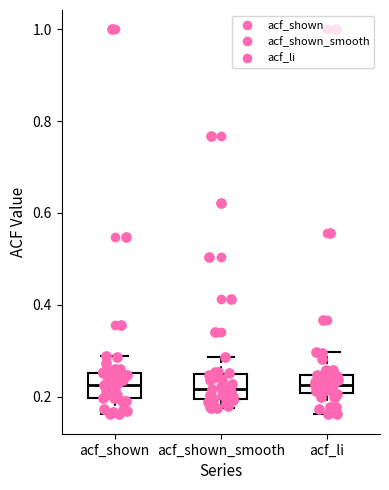

Reading left to right, transcribe this box plot: for each box, give where its median line is, the range the box spans, and where its two whiskers end, as read against the y-axis. The values are not printed on the chart, so give them approximately, as read against the axis.

acf_shown: median 0.22, box 0.20 to 0.26, whiskers 0.16 to 0.28
acf_shown_smooth: median 0.22, box 0.20 to 0.24, whiskers 0.18 to 0.28
acf_li: median 0.22, box 0.20 to 0.24, whiskers 0.16 to 0.30